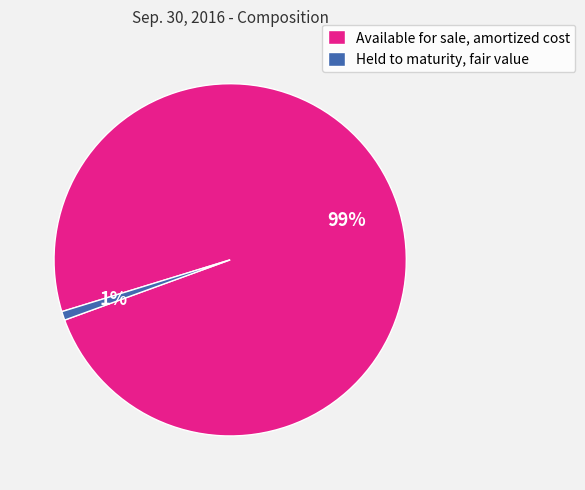

The Available for sale, amortized cost slice represents 99% of the pie. True or false?

True